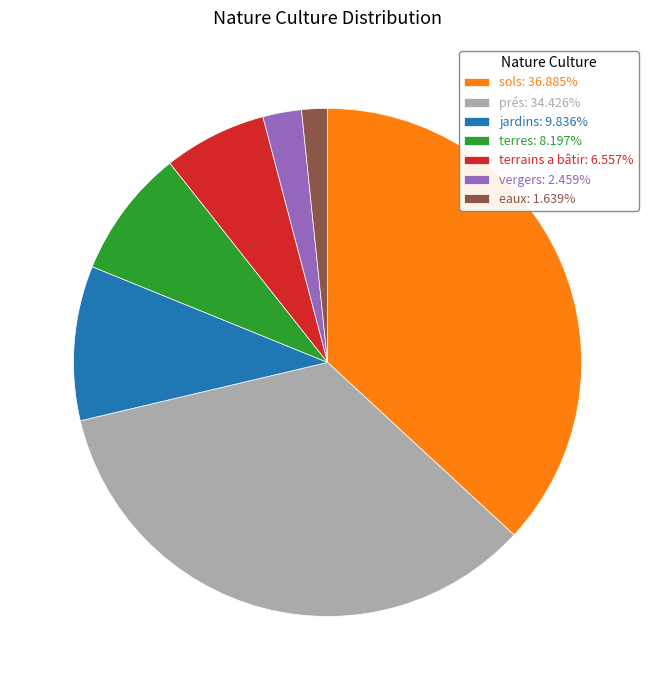

True or false: vergers accounts for 2% of the total.

True